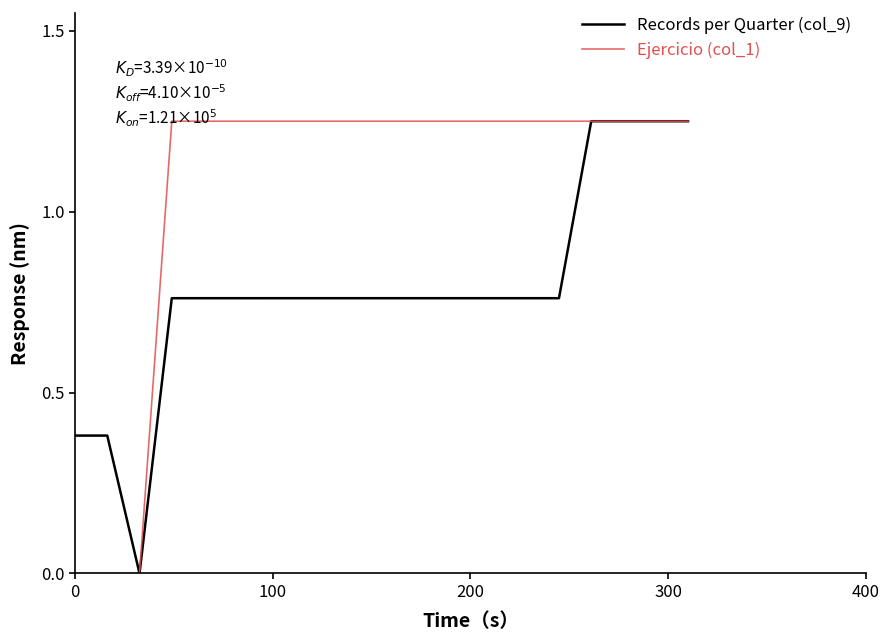

Rank the series by their average value, from lowest to highest.

Records per Quarter (col_9), Ejercicio (col_1)